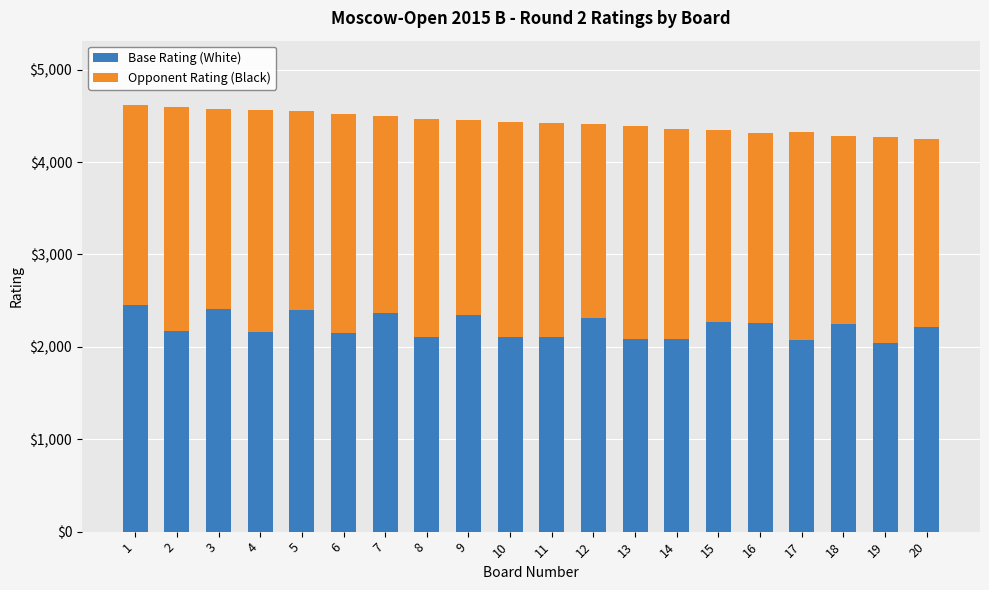

What is the sum of the Base Rating (White) values at 20 and 13?

4306